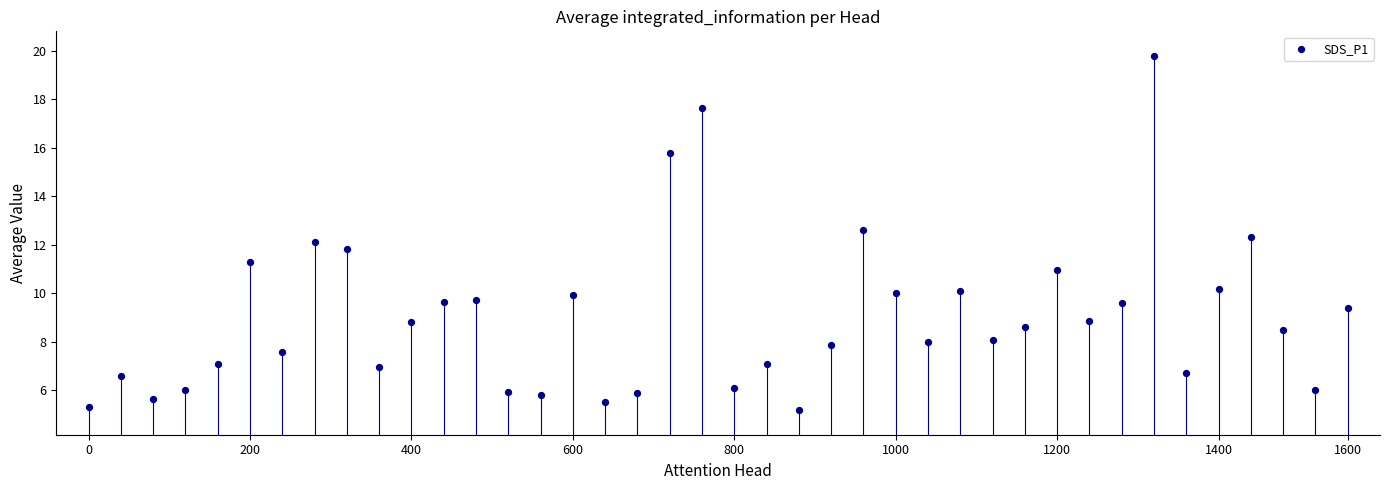

What is the range of Y values (max minus min)?

14.6